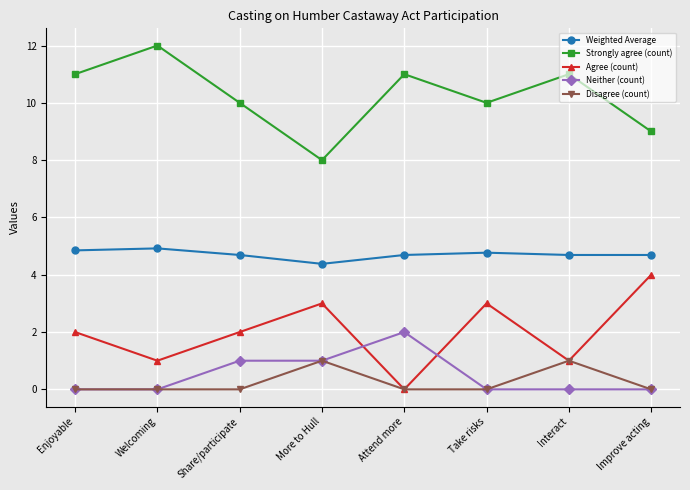

True or false: Weighted Average and Agree (count) cross at least once.

False